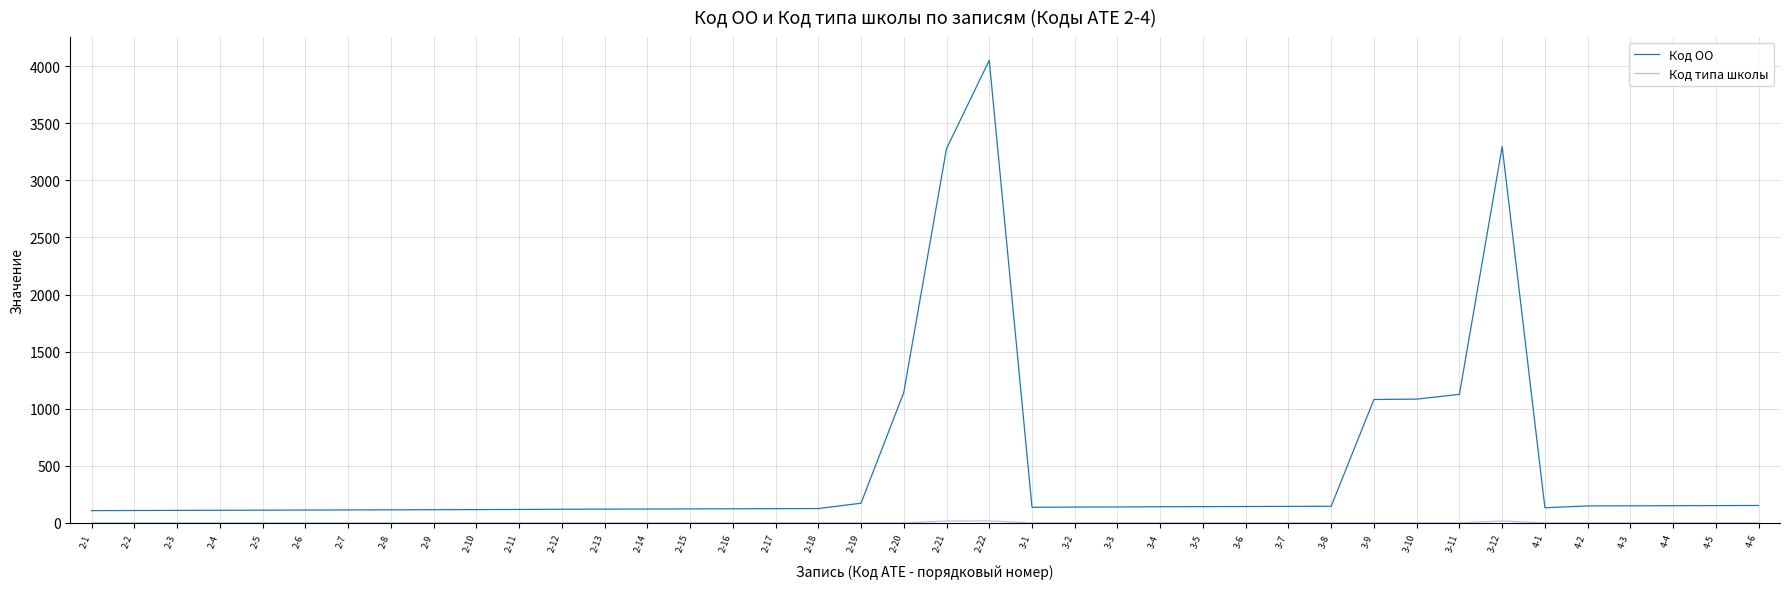

At which category is the sum across all series the highest?

2-22